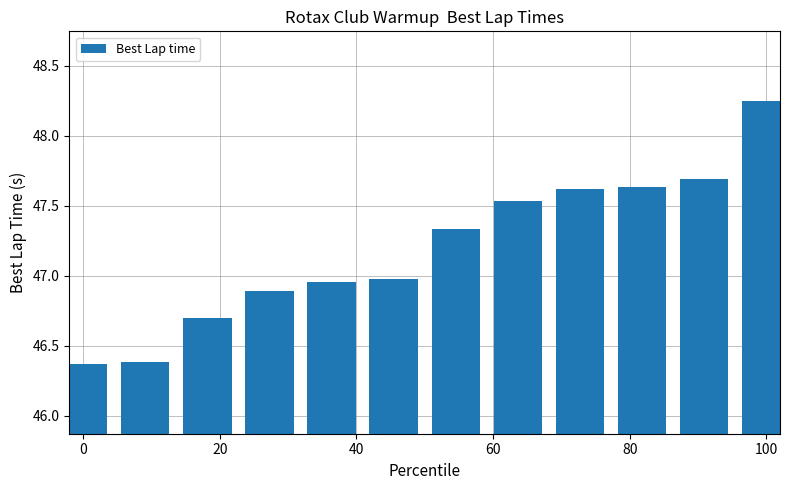

What is the sum of all values?

566.3